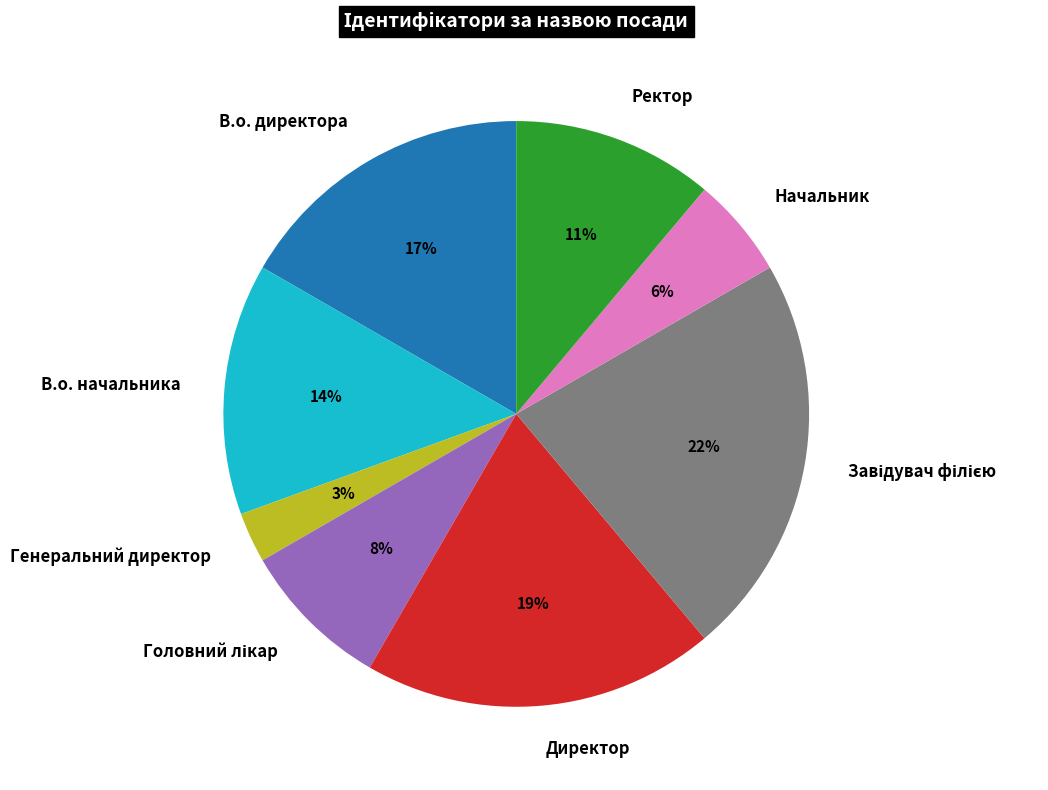

Between В.о. директора and Ректор, which is larger?

В.о. директора